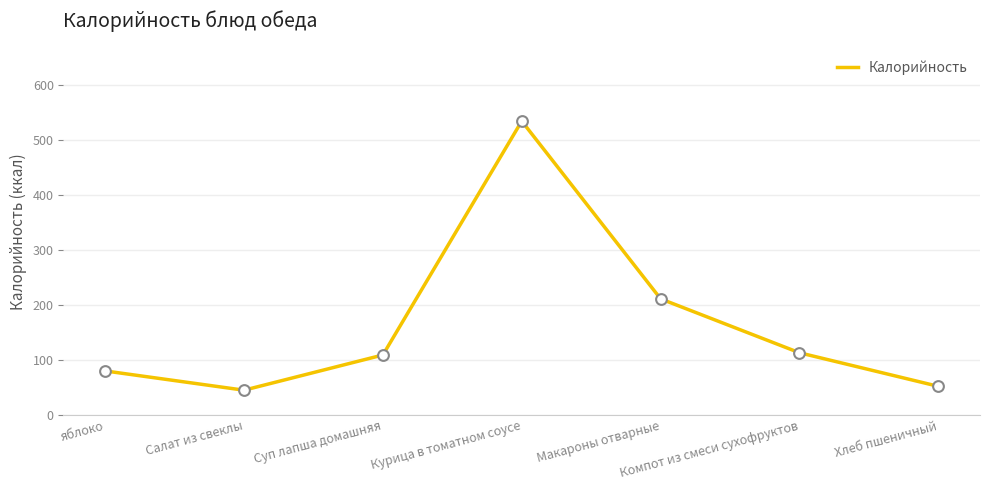

What is the ratio of the value at Компот из смеси сухофруктов to the value at Суп лапша домашняя?

1.0